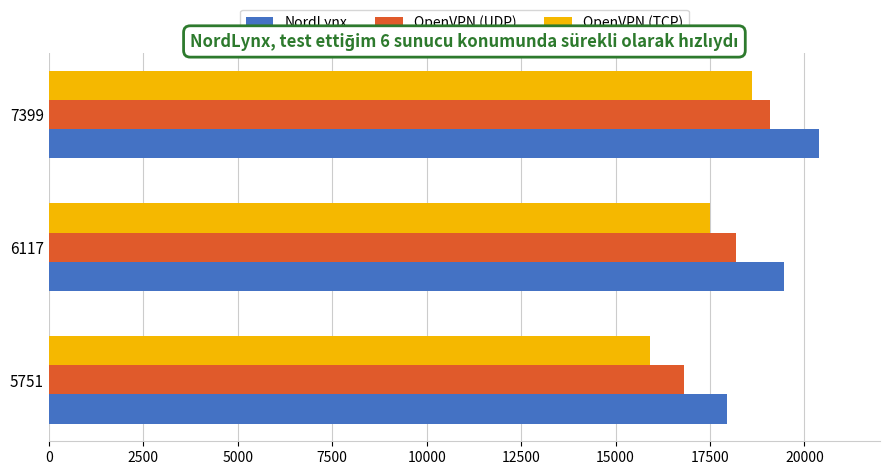

List the labels in order of OpenVPN (TCP) value, largest first.

7399, 6117, 5751